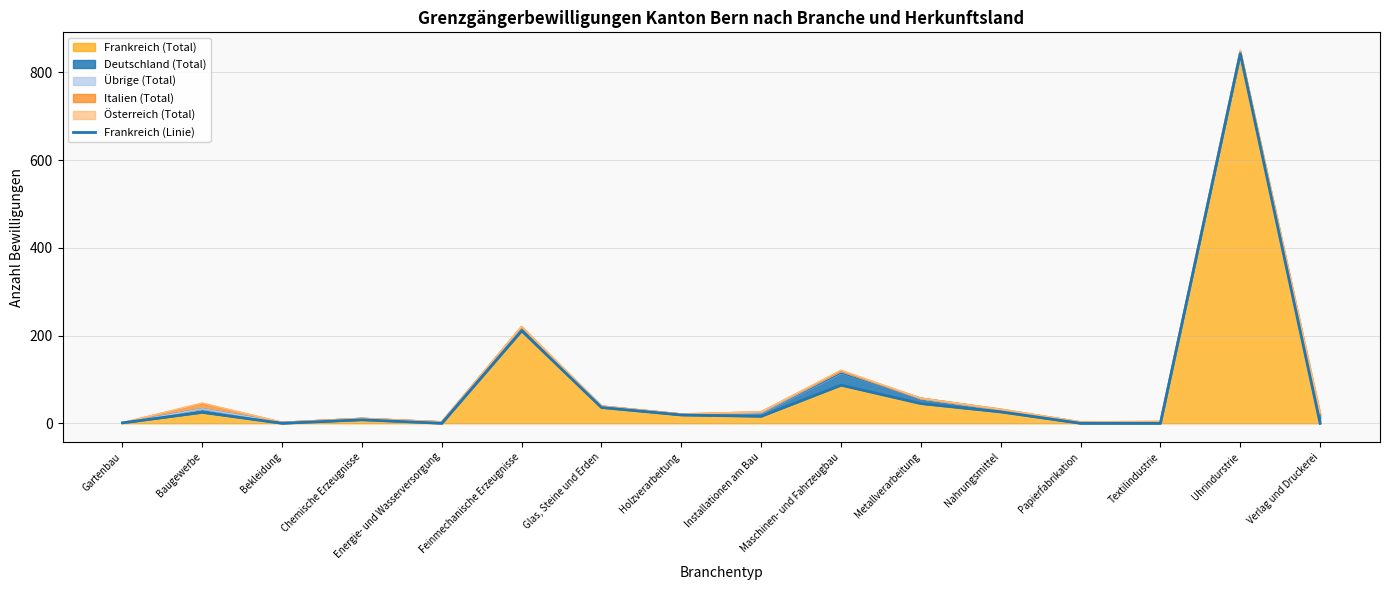

At which category does the data reach its first local valley?

Bekleidung